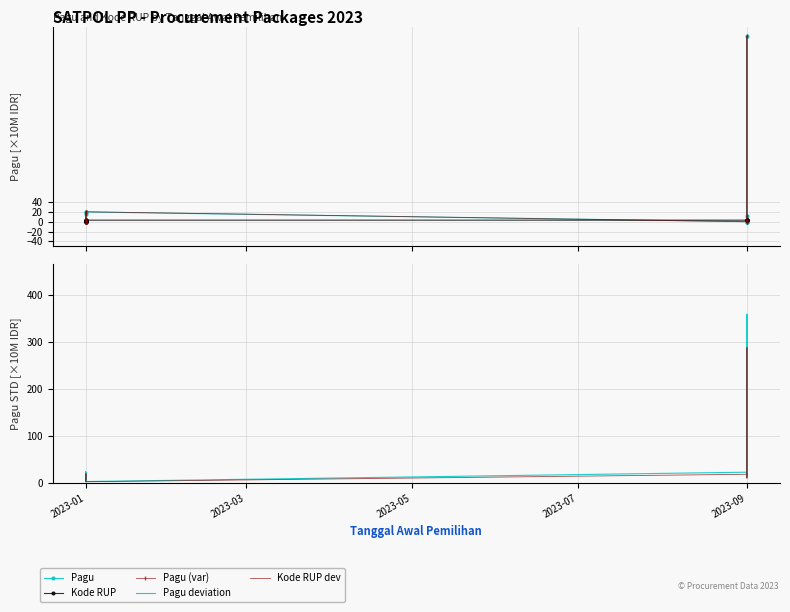

Rank the series by their maximum value, from highest to lowest.

Pagu, Pagu (var), Pagu deviation, Kode RUP dev, Kode RUP